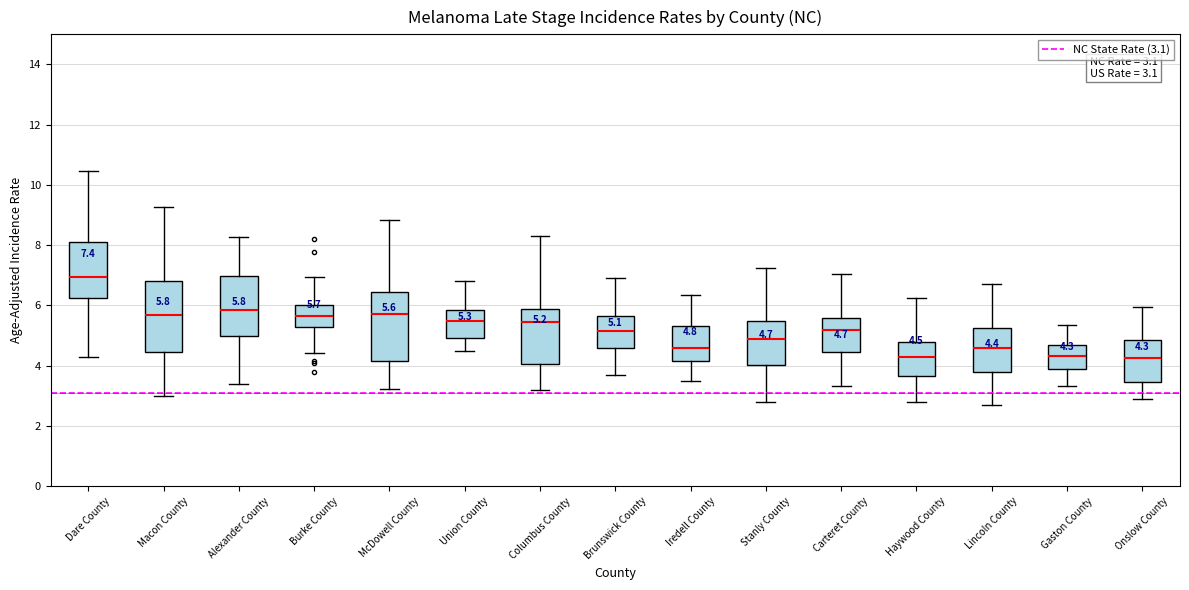

Which box's median line is the highest?

Dare County